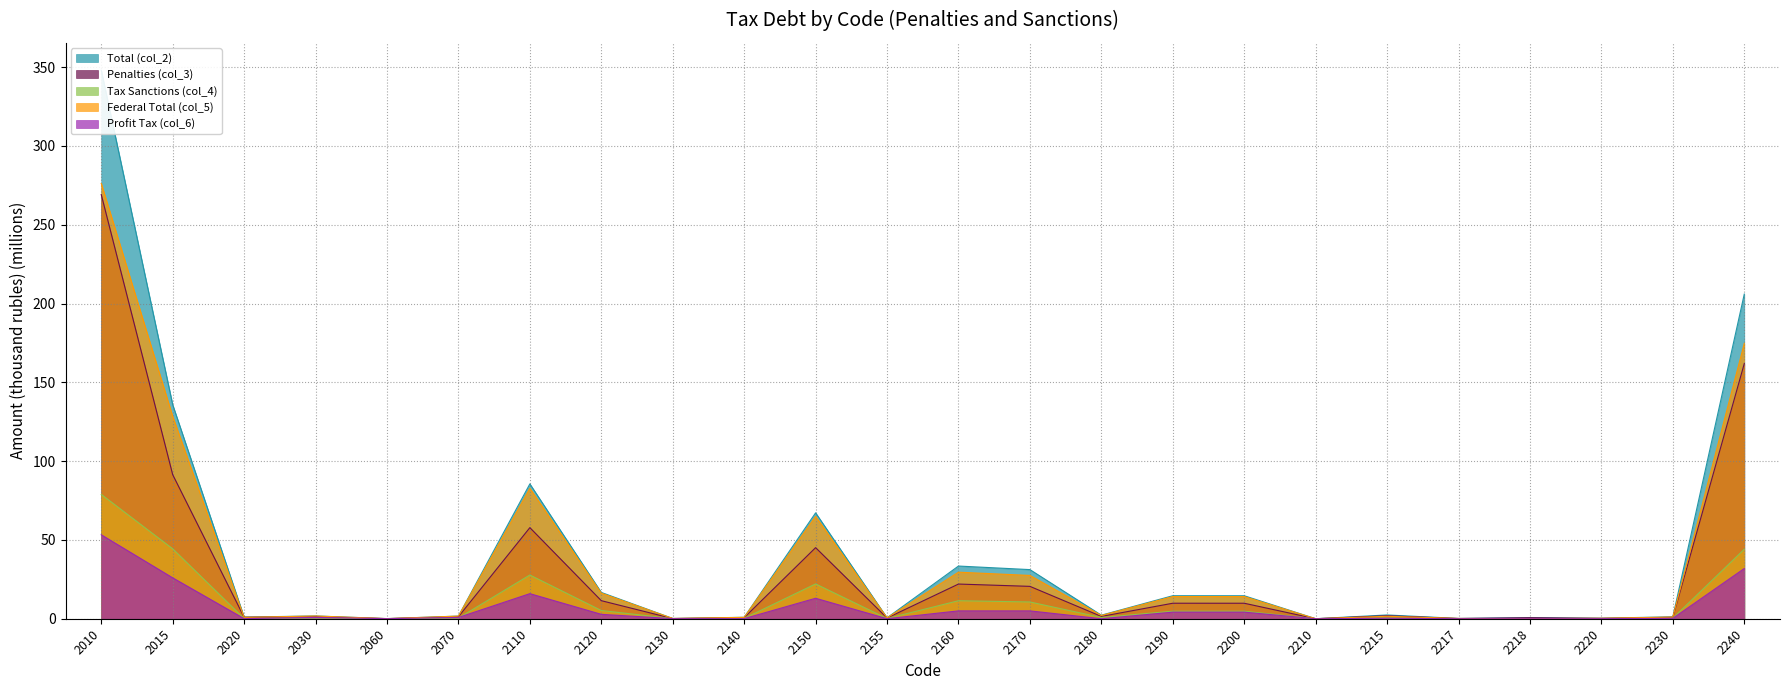

At which category does the chart reach its peak across all series?

2010